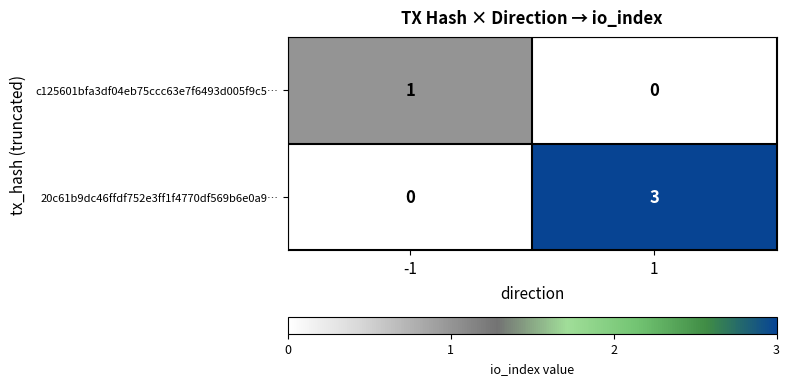

List the series in order of their peak value, lowest first.

c125601bfa3df04eb75ccc63e7f6493d005f9c5…, 20c61b9dc46ffdf752e3ff1f4770df569b6e0a9…